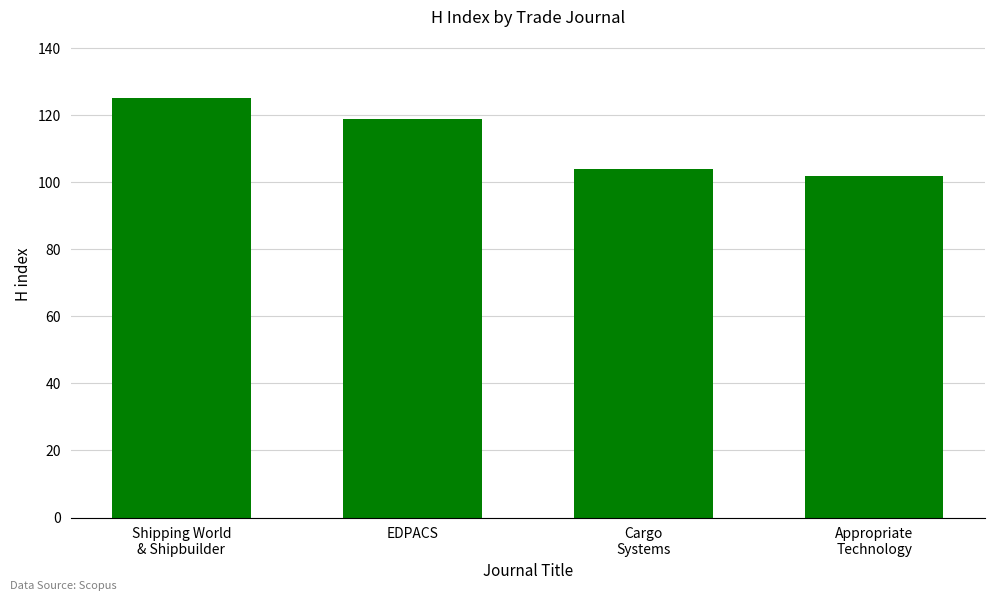

How many values are below 119?

2